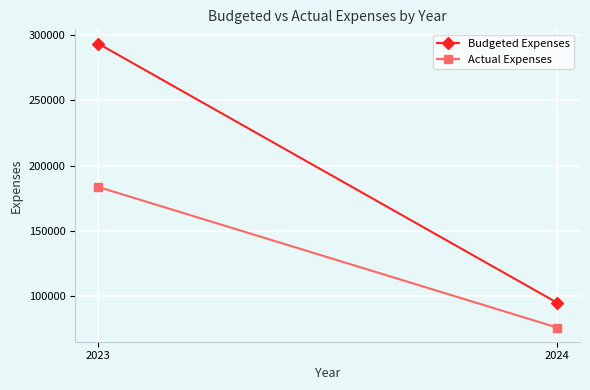

How many lines are shown in the chart?

2